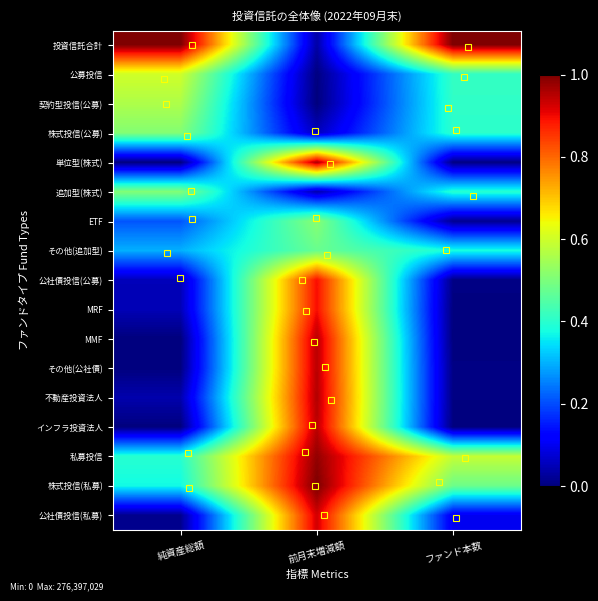

Reading left to right, what are all the values shown in this chart?

投資信託合計: 純資産総額=1.0	前月末増減額=0.0	ファンド本数=1.0
公募投信: 純資産総額=0.6	前月末増減額=0.0	ファンド本数=0.4
契約型投信(公募): 純資産総額=0.6	前月末増減額=0.0	ファンド本数=0.4
株式投信(公募): 純資産総額=0.5	前月末増減額=0.1	ファンド本数=0.4
単位型(株式): 純資産総額=0.0	前月末増減額=1.0	ファンド本数=0.0
追加型(株式): 純資産総額=0.5	前月末増減額=0.0	ファンド本数=0.4
ETF: 純資産総額=0.2	前月末増減額=0.5	ファンド本数=0.0
その他(追加型): 純資産総額=0.3	前月末増減額=0.5	ファンド本数=0.4
公社債投信(公募): 純資産総額=0.1	前月末増減額=0.9	ファンド本数=0.0
MRF: 純資産総額=0.0	前月末増減額=0.9	ファンド本数=0.0
MMF: 純資産総額=0.0	前月末増減額=0.9	ファンド本数=0.0
その他(公社債): 純資産総額=0.0	前月末増減額=0.9	ファンド本数=0.0
不動産投資法人: 純資産総額=0.0	前月末増減額=1.0	ファンド本数=0.0
インフラ投資法人: 純資産総額=0.0	前月末増減額=0.9	ファンド本数=0.0
私募投信: 純資産総額=0.4	前月末増減額=1.0	ファンド本数=0.6
株式投信(私募): 純資産総額=0.4	前月末増減額=1.0	ファンド本数=0.5
公社債投信(私募): 純資産総額=0.0	前月末増減額=0.9	ファンド本数=0.1